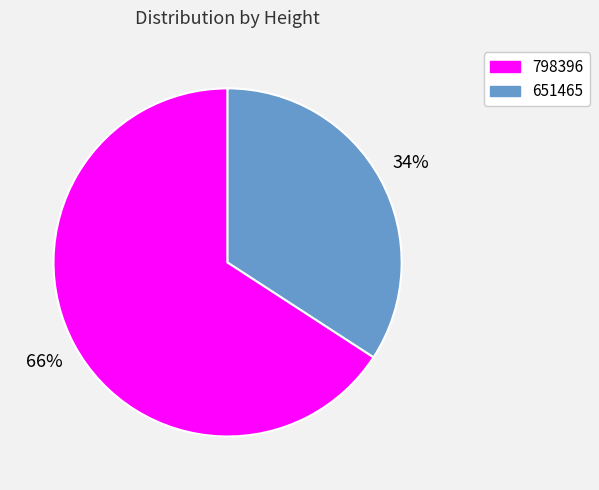

Is the sum of 798396 and 651465 greater than half?

Yes